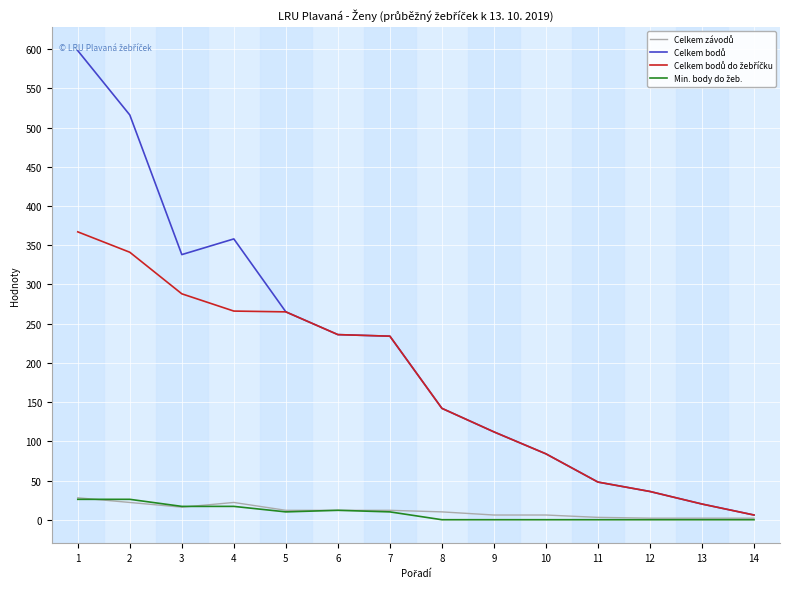

How many lines are shown in the chart?

4